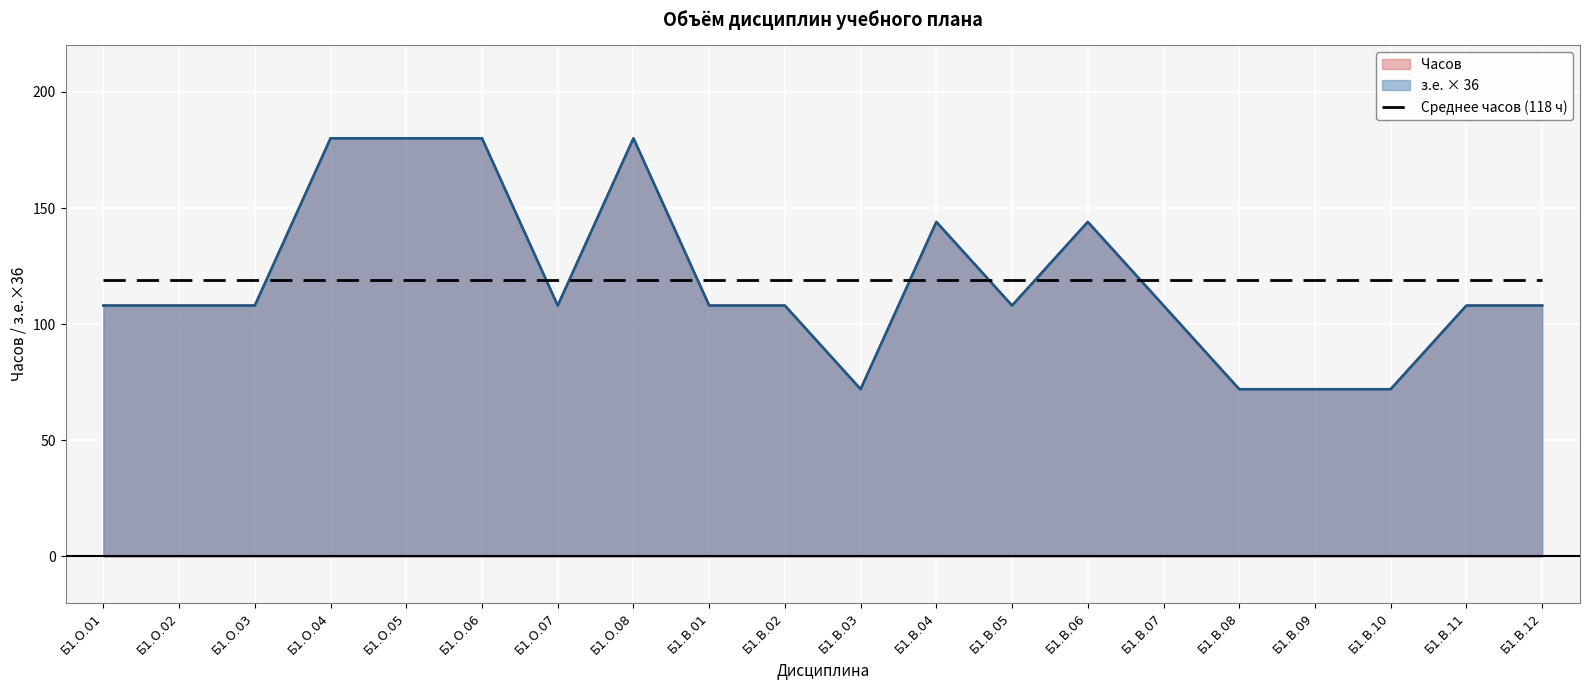

List the series in order of their peak value, lowest first.

з.е. (кредиты), Часов